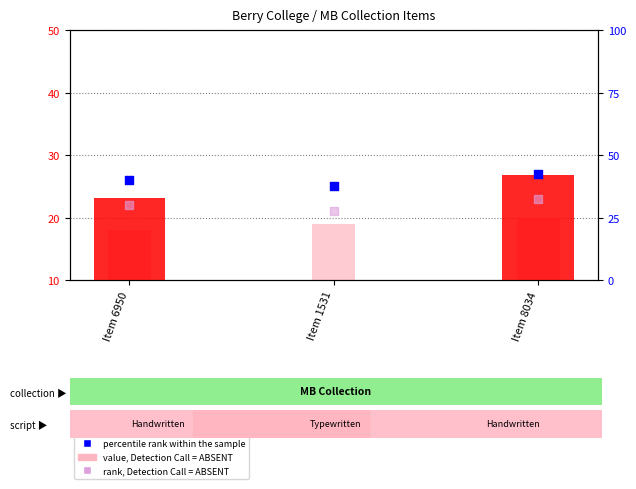

What is the total value across all series at Item 8034?

96.8